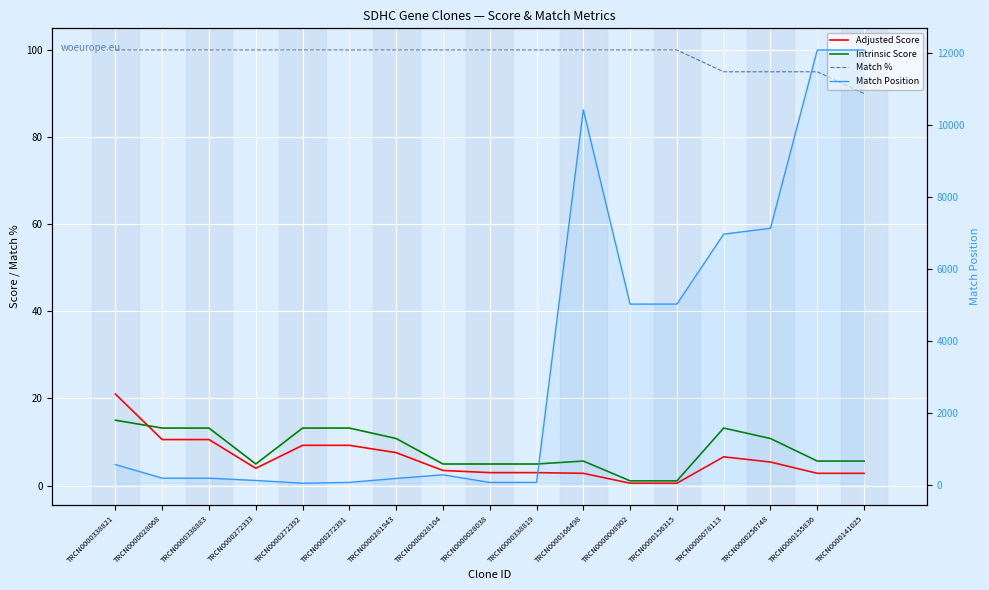

Between TRCN0000028038 and TRCN0000156315, which series saw the biggest shift?

Match Position